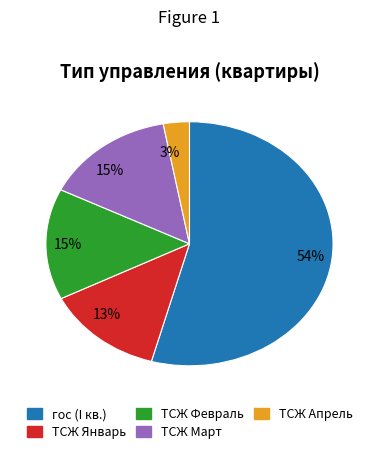

Count the number of slices in the pie.

5